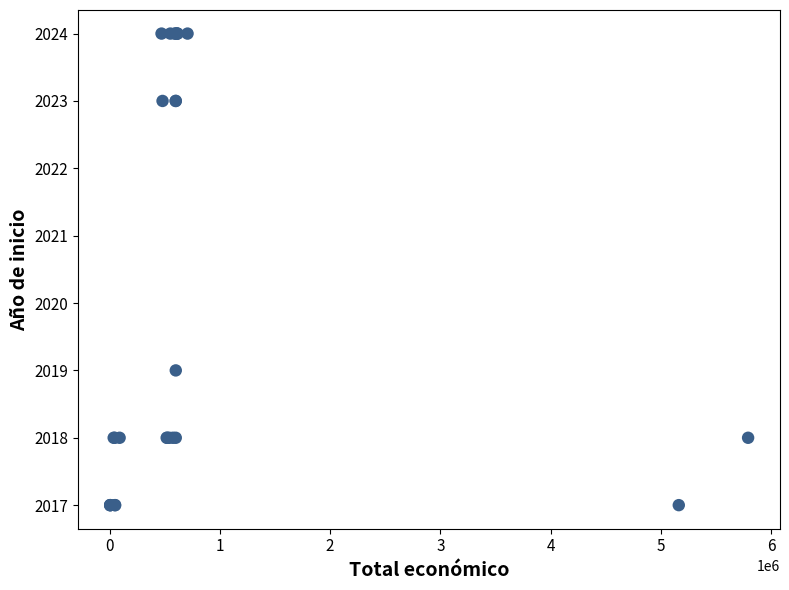

What Y value in the scatter plot is closest to 2020?

2019